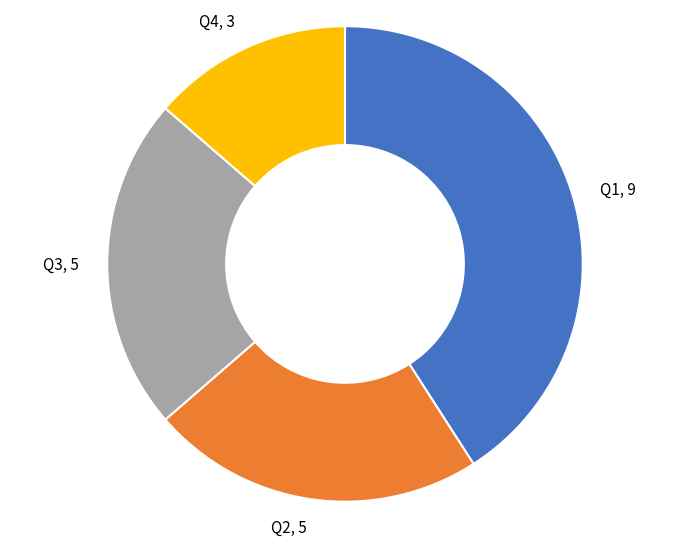

Which has a higher value, Q2, 5 or Q1, 9?

Q1, 9